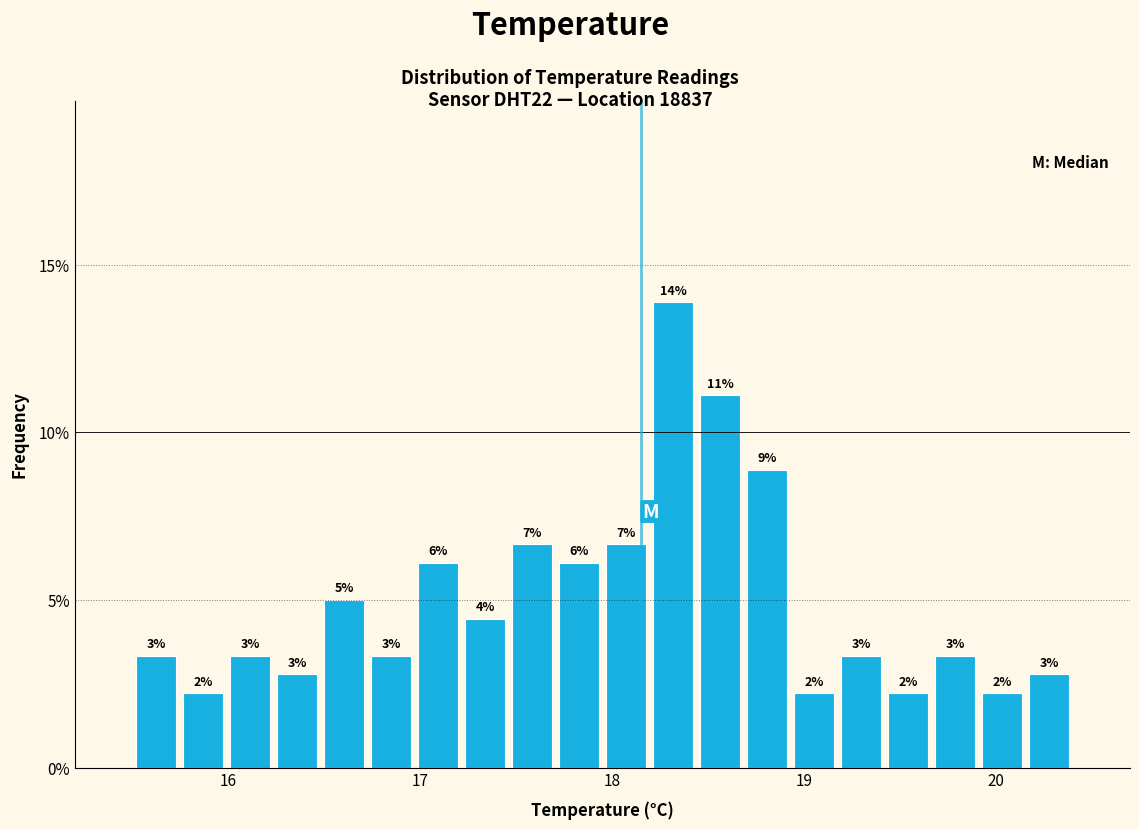

Around what value on the x-axis is the tallest bar? Give the approximate position of its centre, as read against the axis.

18.3